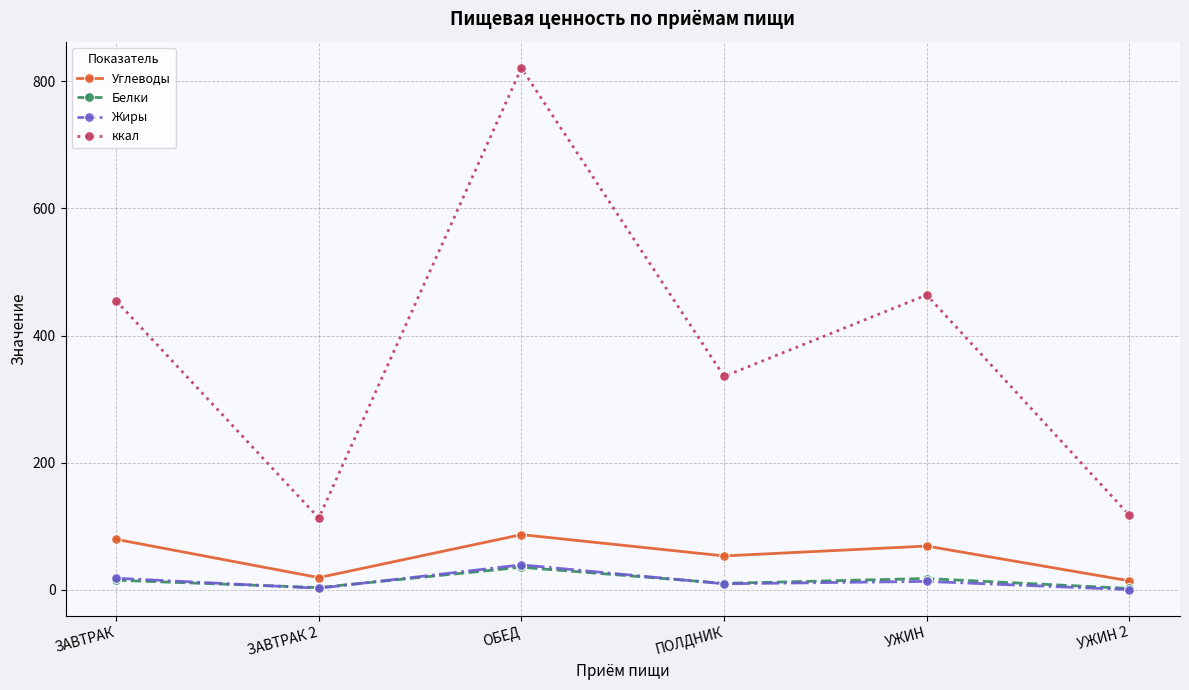

What is the difference between the Белки values at ЗАВТРАК 2 and ОБЕД?

32.0